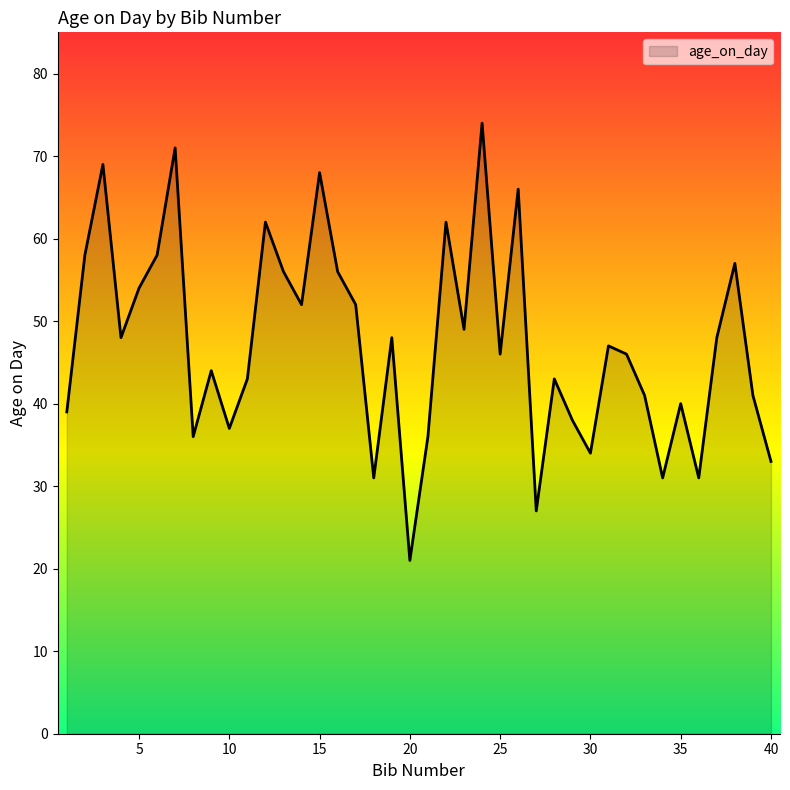

What is the difference between the maximum and minimum values?

53